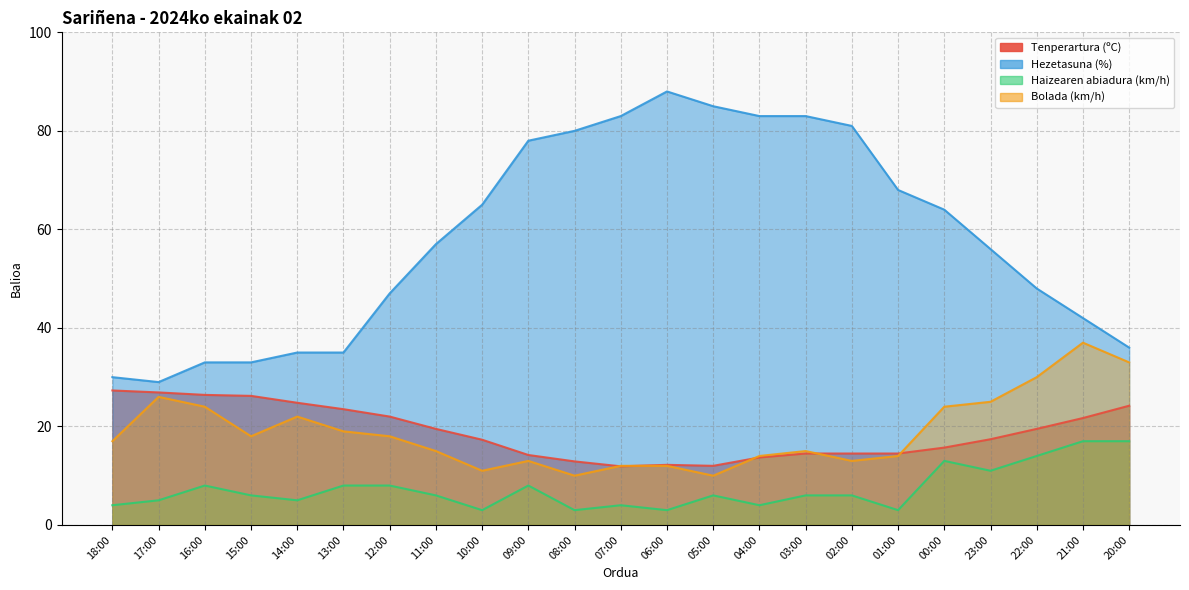

Which series has the largest range (max minus min)?

Hezetasuna (%)